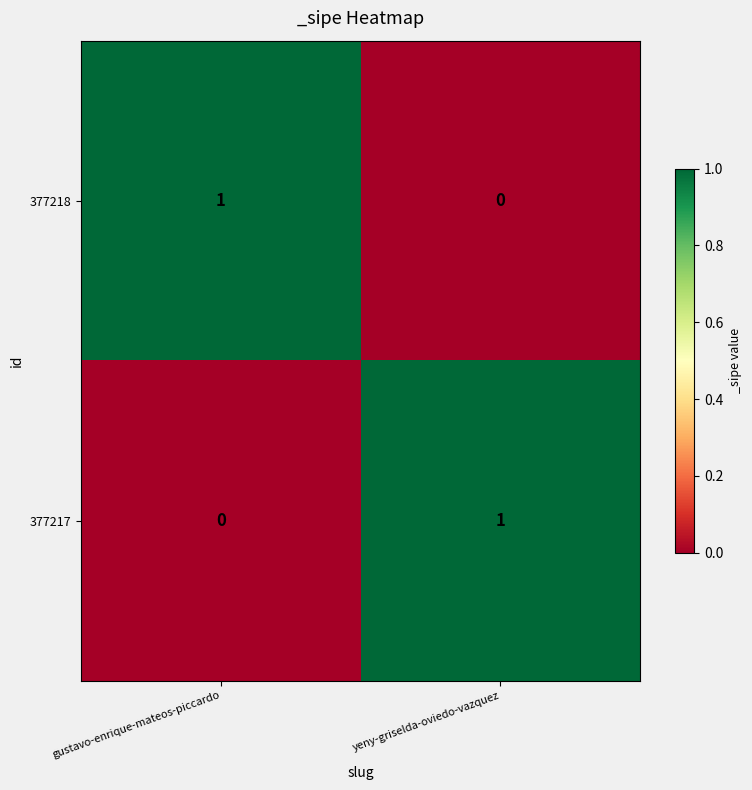

True or false: 377218 has a value of 1 at gustavo-enrique-mateos-piccardo.

True